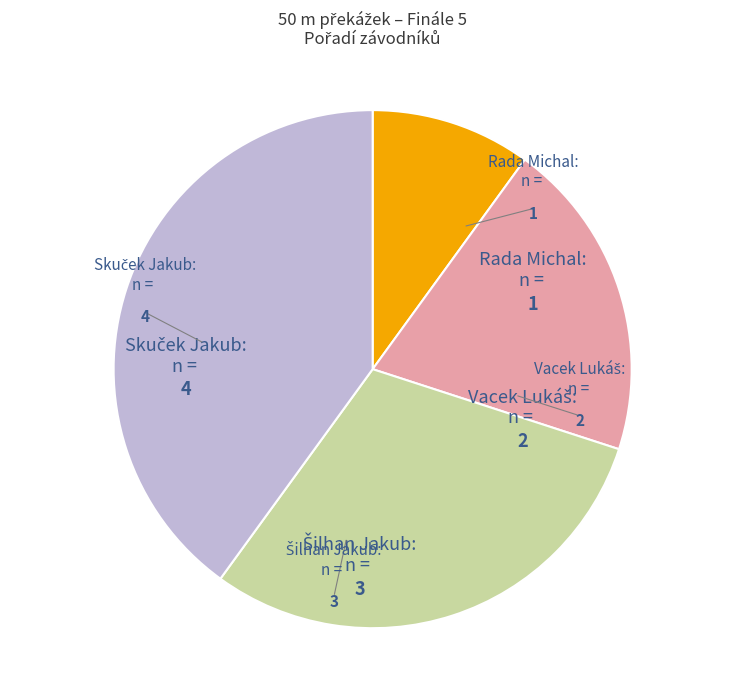

True or false: Rada Michal accounts for 10% of the total.

True